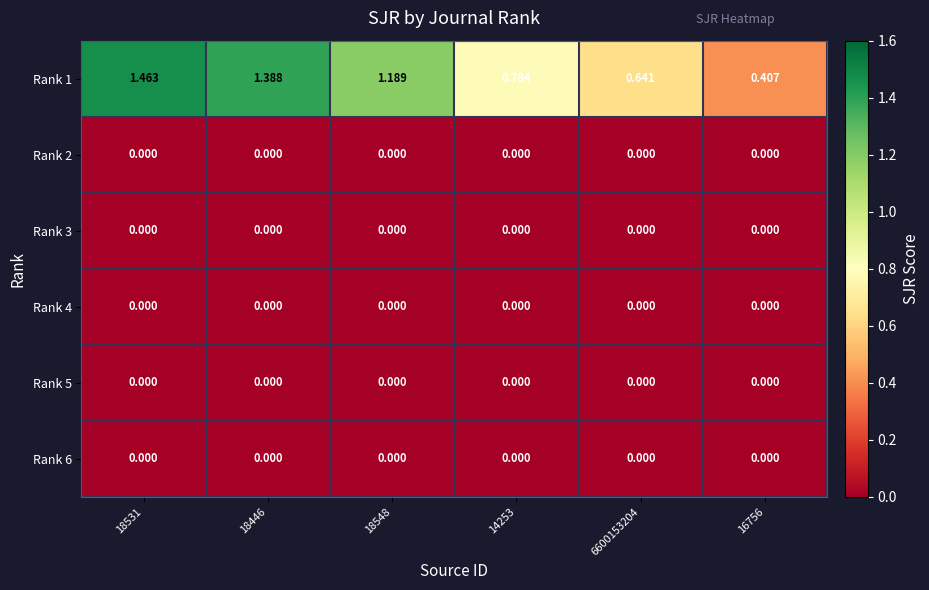

How many data points in Rank 1 are less than 1?

3